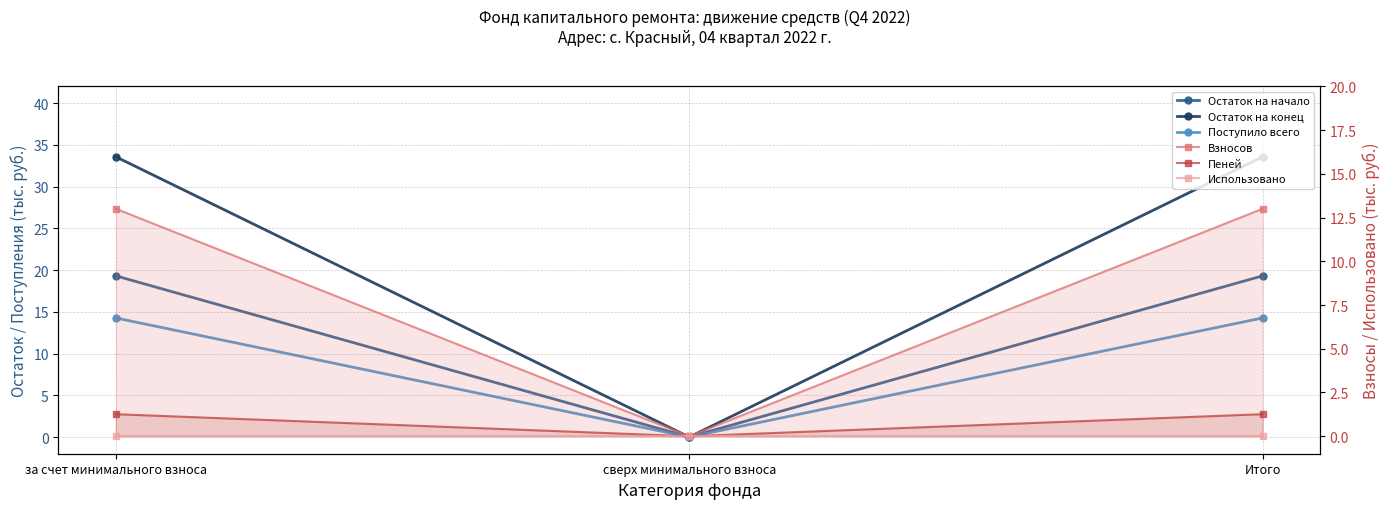

At Итого, list the series in order from largest to smallest.

Остаток на конец, Остаток на начало, Поступило всего, Взносов, Пеней, Использовано